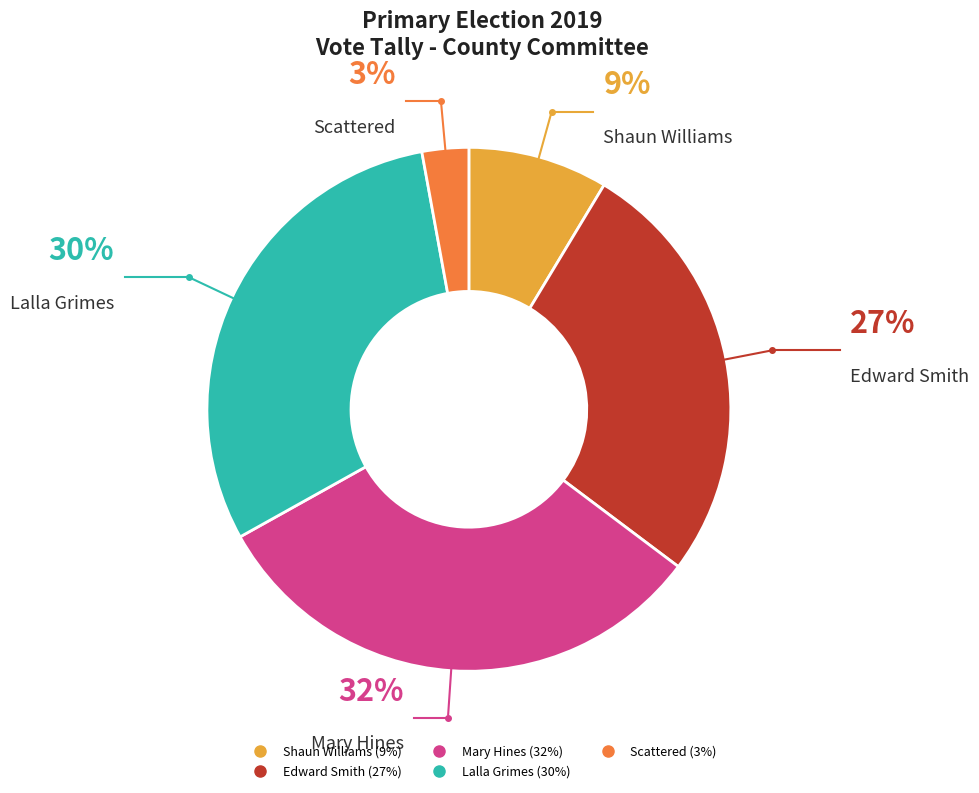

What is the smallest slice in the pie chart?

Scattered